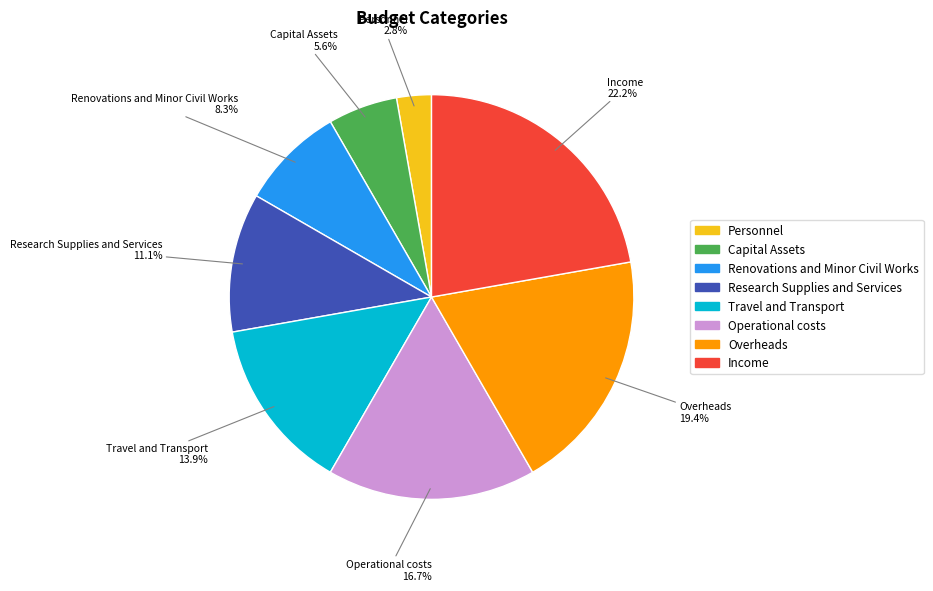

The Overheads slice represents 28% of the pie. True or false?

False